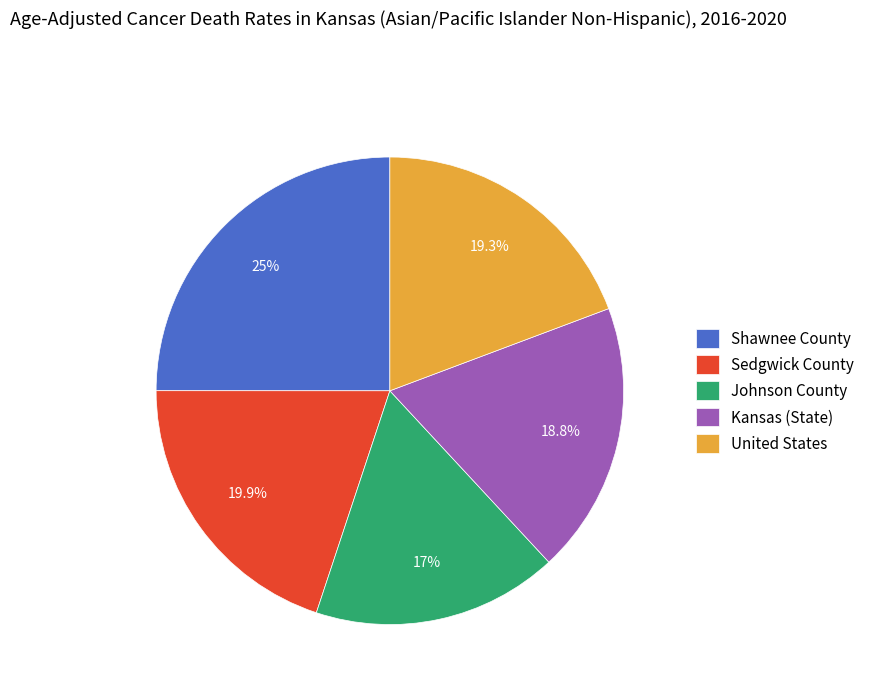

True or false: Sedgwick County accounts for 20% of the total.

True